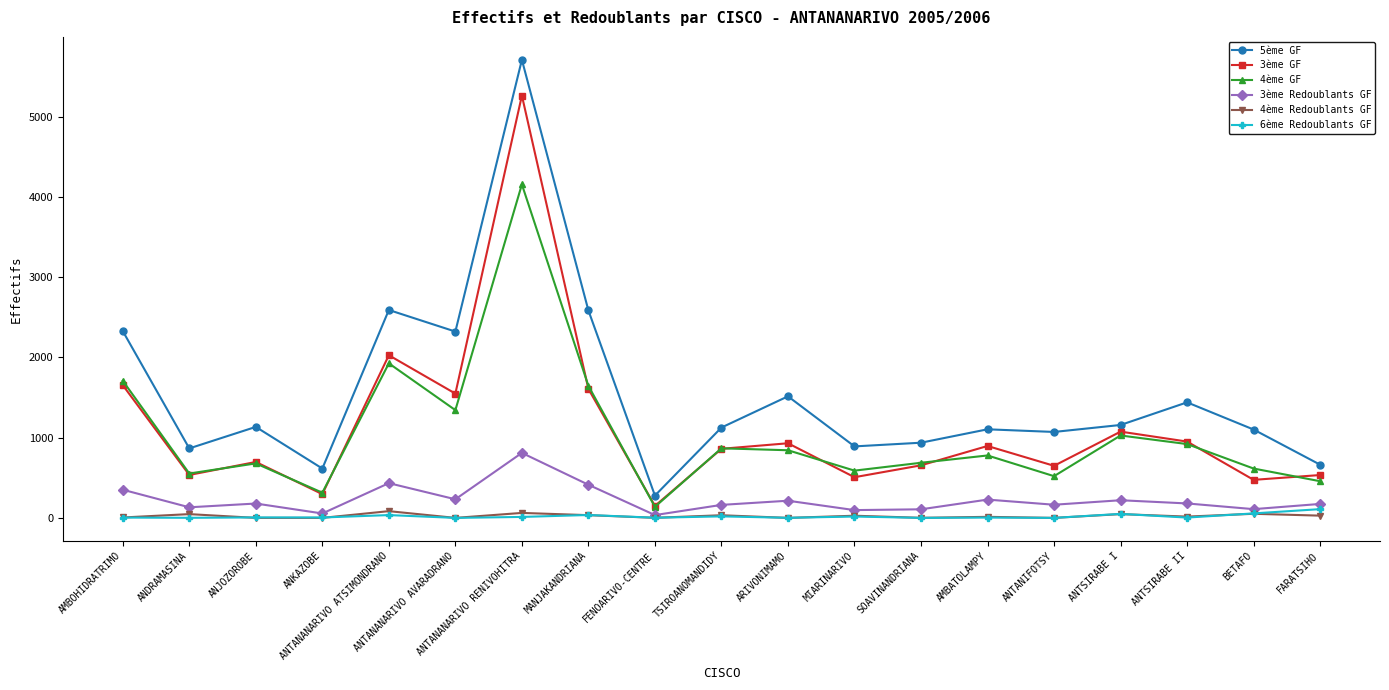

Which series has the largest total across all categories?

5ème GF